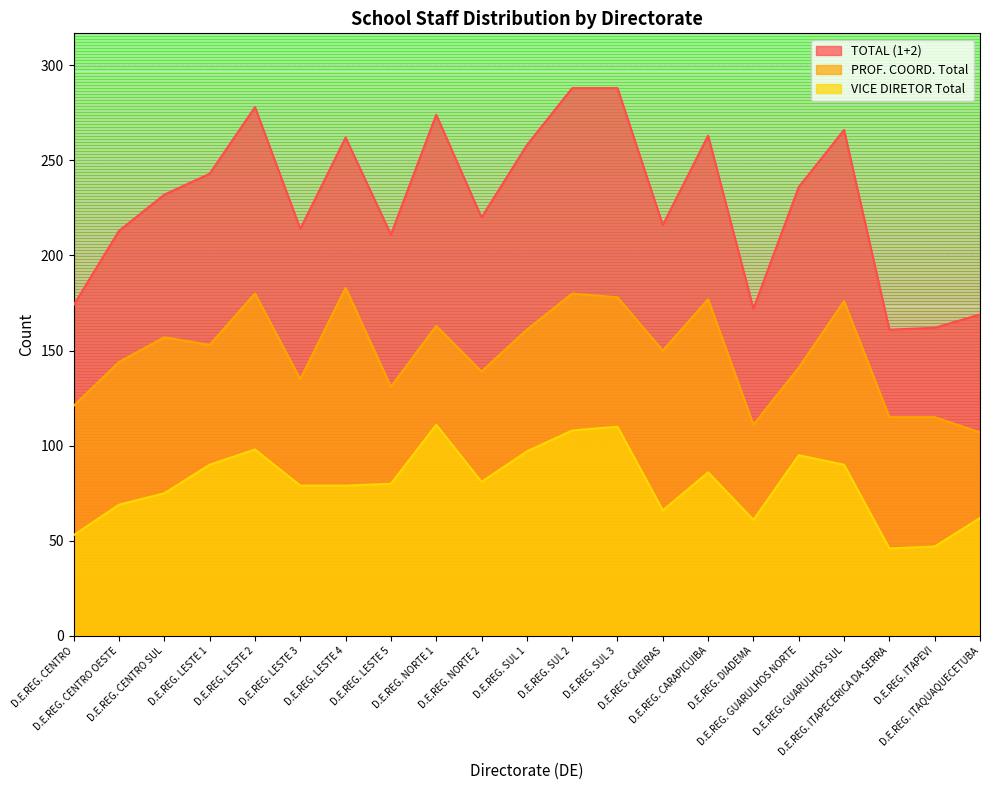

True or false: PROF. COORD. Total has more than 1 points higher than both neighbors.

True